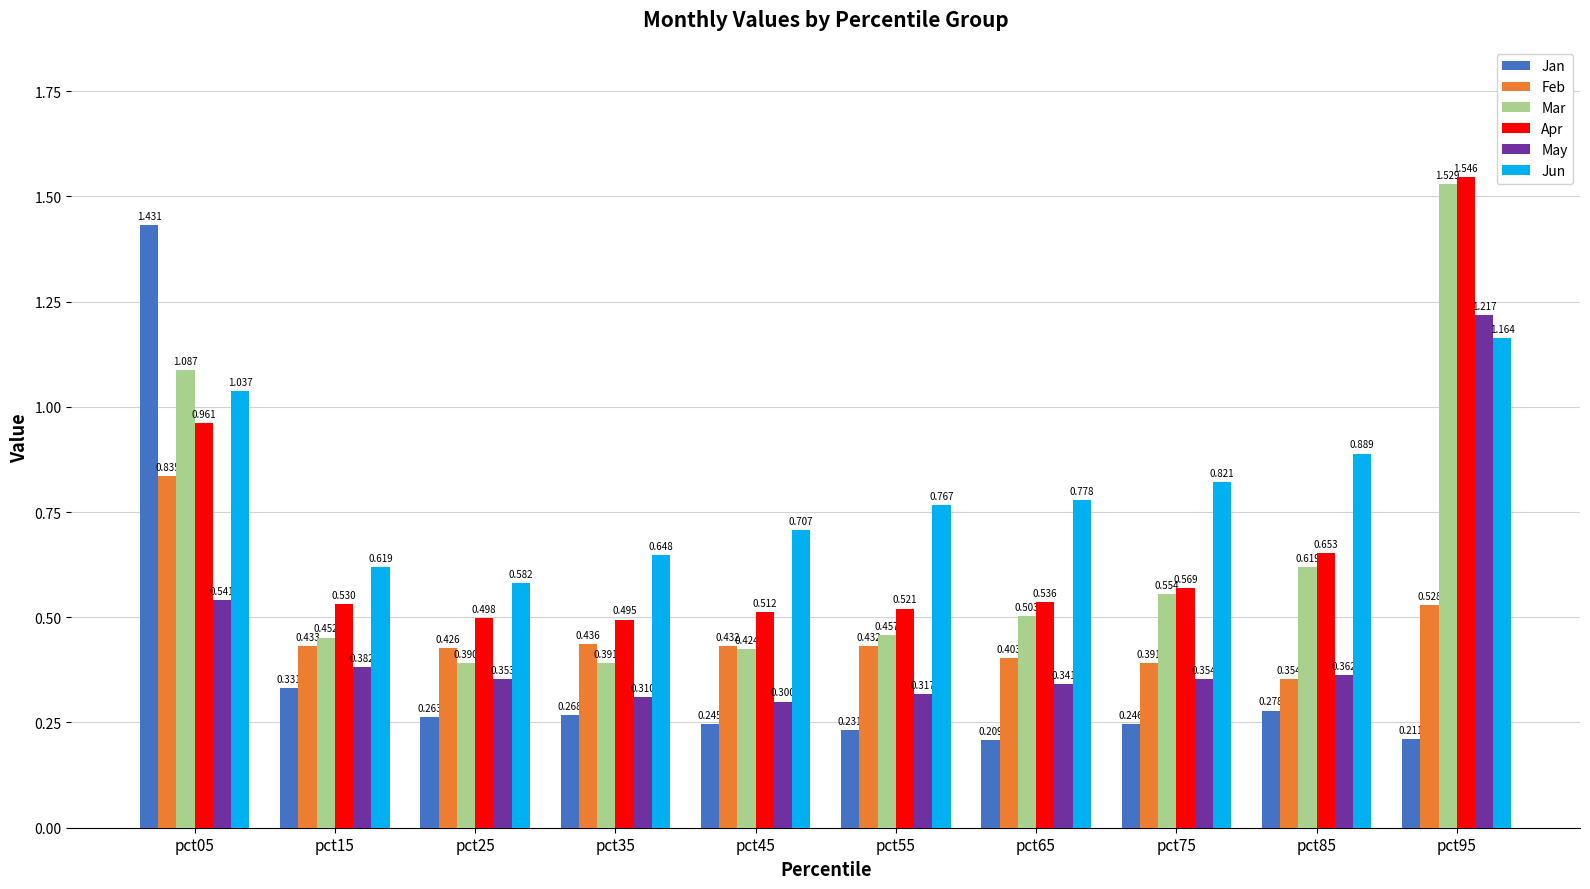

List the series in order of their peak value, highest first.

Apr, Mar, Jan, May, Jun, Feb